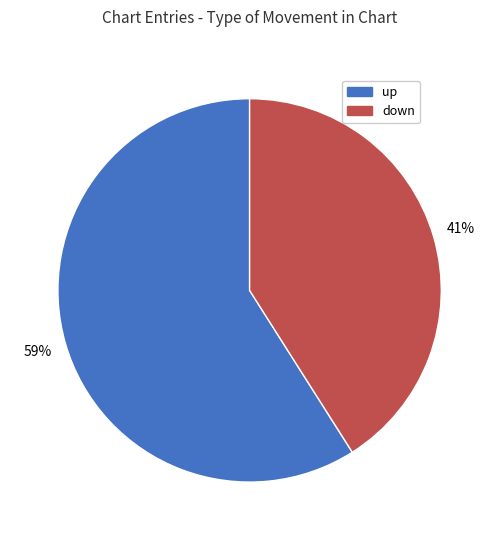

True or false: up accounts for 50% of the total.

False